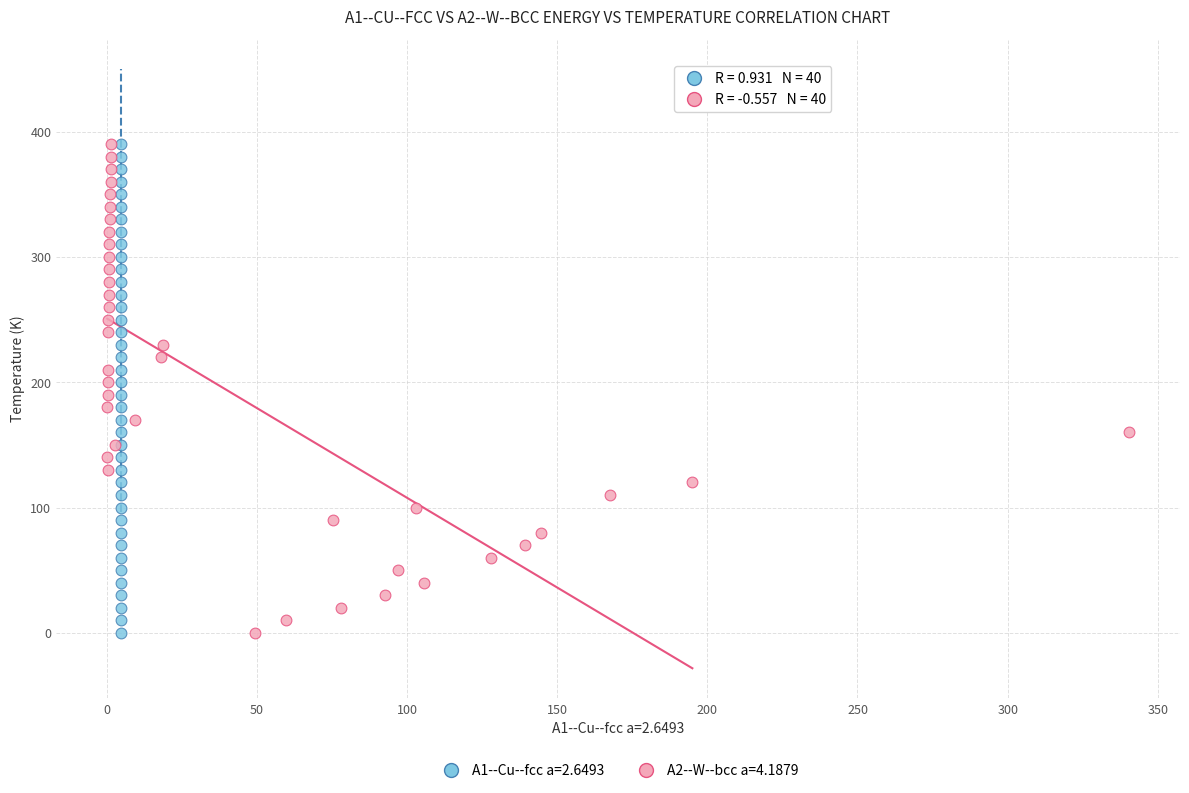

What are all the series names shown in the legend?

A1--Cu--fcc a=2.6493, A2--W--bcc a=4.1879